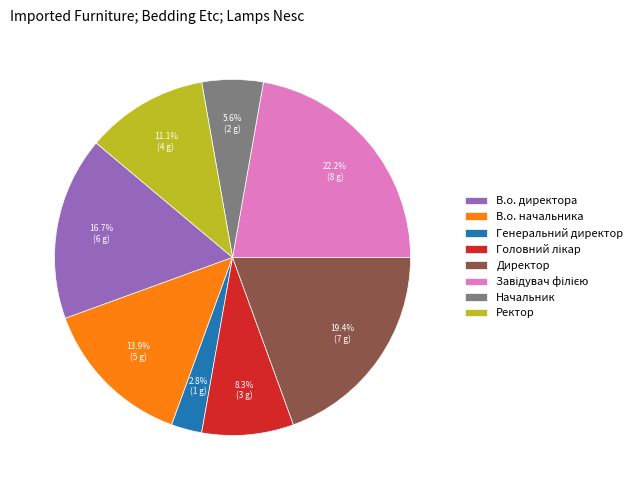

To the nearest percent, what is the average slice percentage?

12%